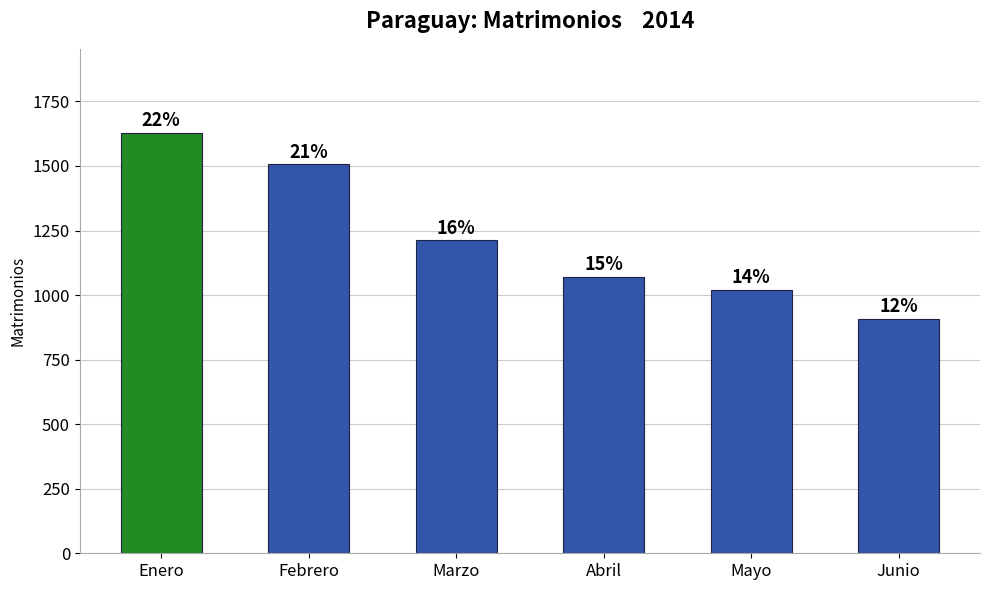

How many bars are there in total?

6